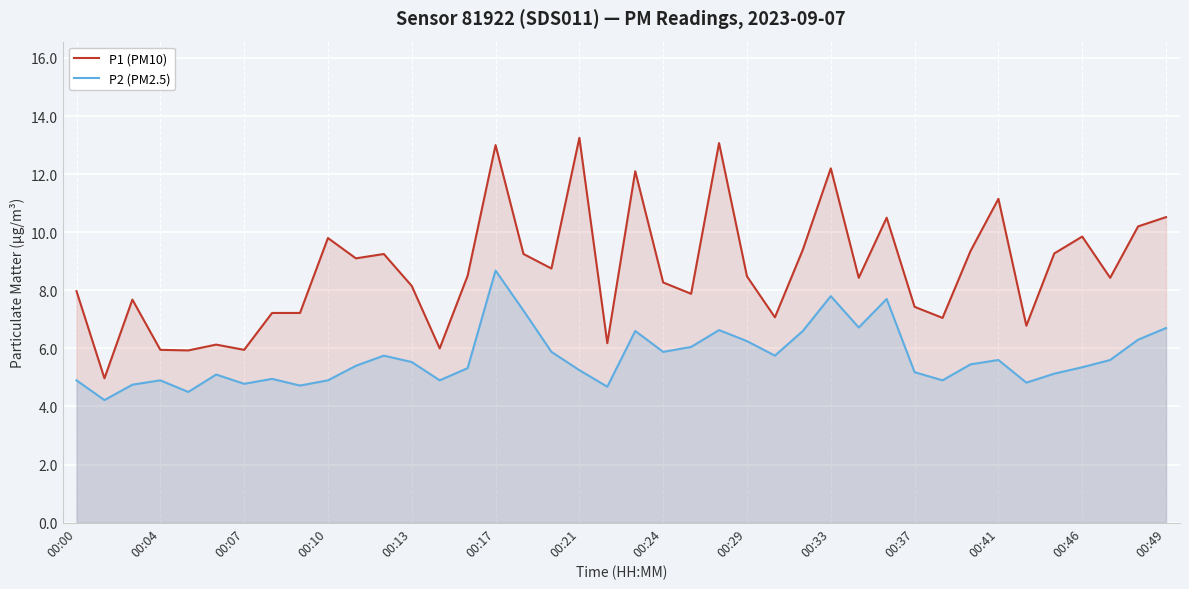

List the series in order of their overall mean, highest first.

P1 (PM10), P2 (PM2.5)